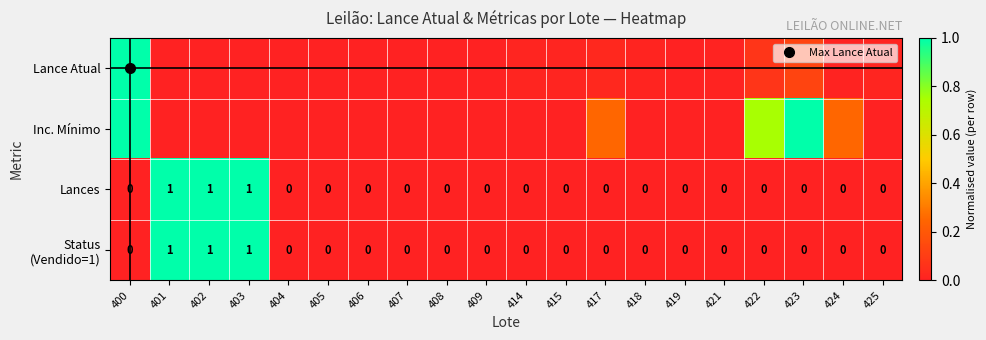

Count the Status (Vendido=1) values in the range 0 to 1.

20